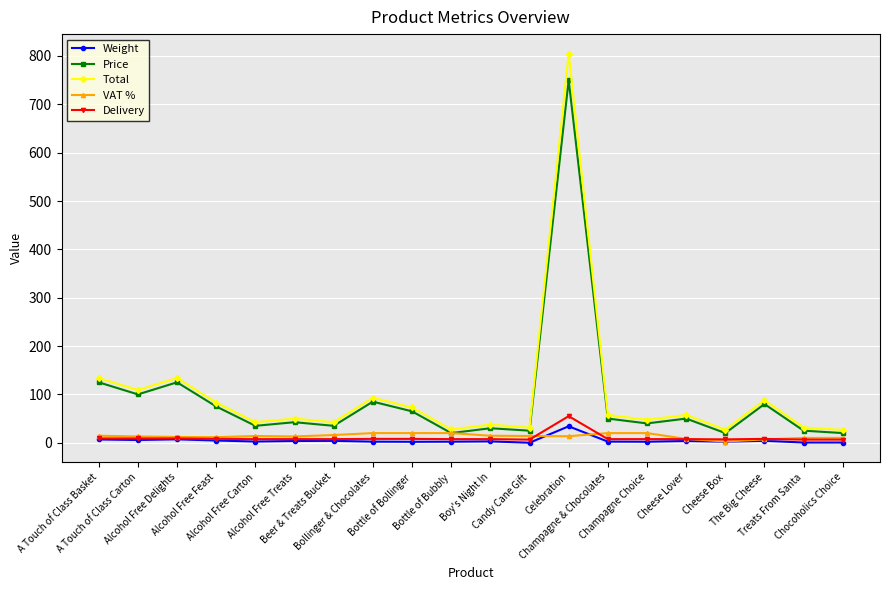

What is the difference between the highest and lowest values at Bollinger & Chocolates?

90.7